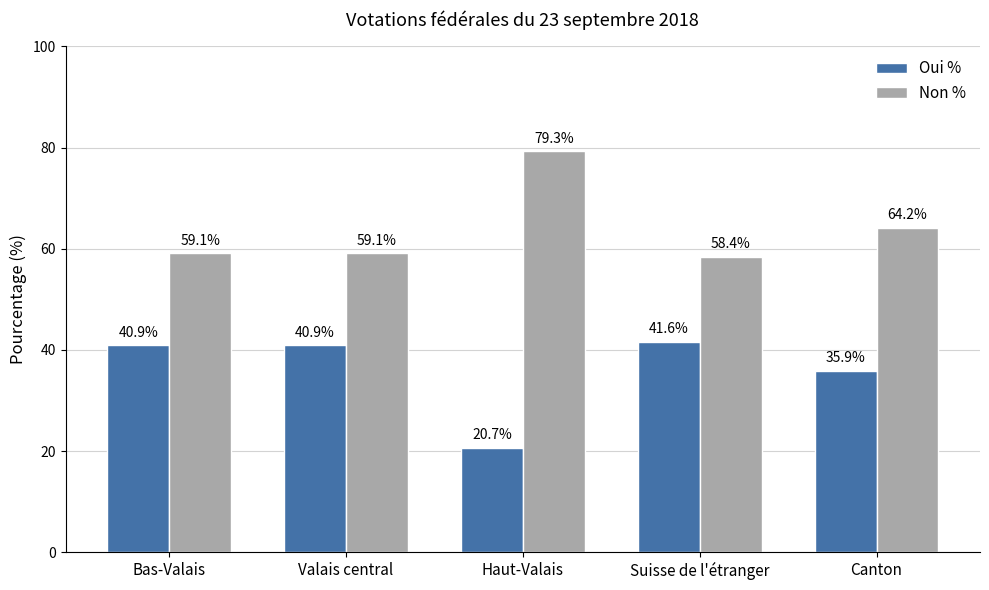

Which label corresponds to the smallest value in the chart?

Haut-Valais